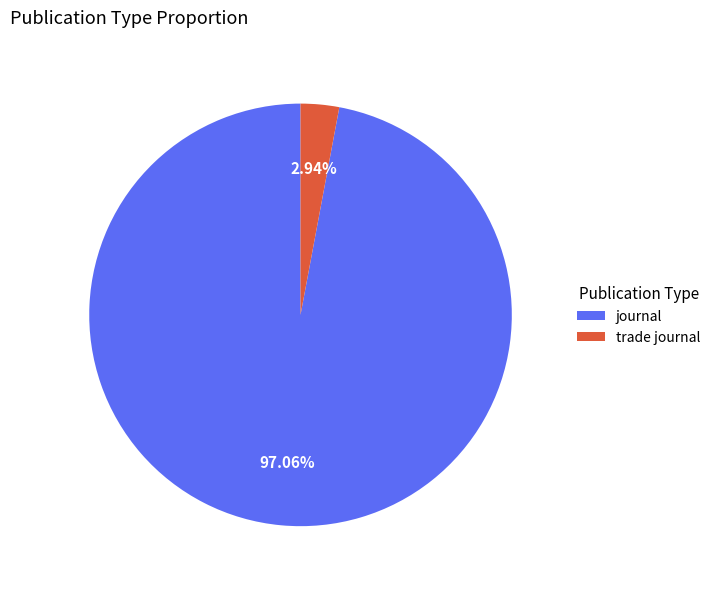

To the nearest percent, what is the average slice percentage?

50%